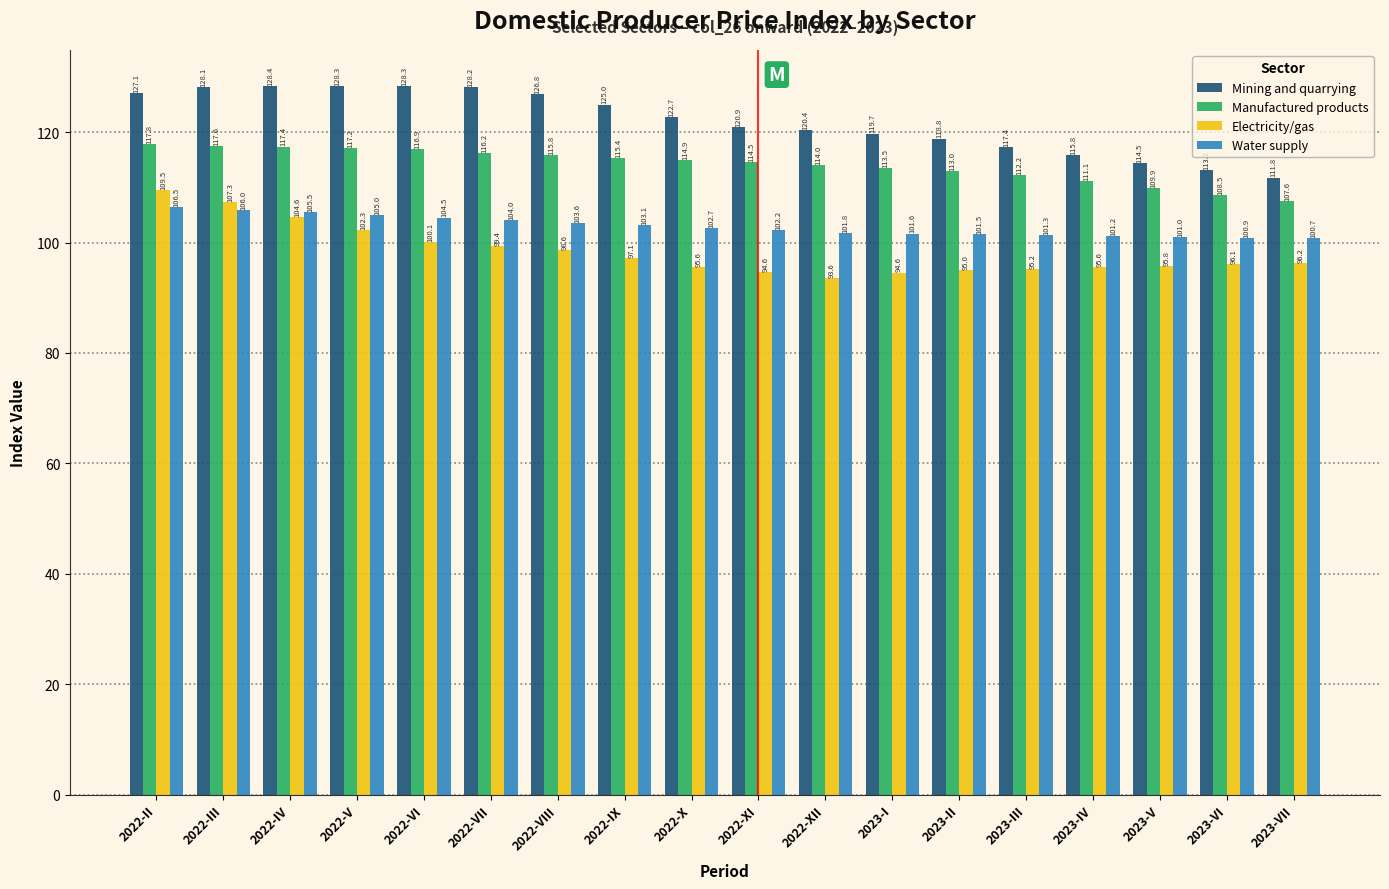

Reading right to left, extract all data points from this chart.

Mining and quarrying: 111.8	113.2	114.5	115.8	117.4	118.8	119.7	120.4	120.9	122.7	125.0	126.8	128.2	128.3	128.3	128.4	128.1	127.1
Manufactured products: 107.6	108.5	109.9	111.1	112.2	113.0	113.5	114.0	114.5	114.9	115.4	115.8	116.2	116.9	117.2	117.4	117.6	117.8
Electricity/gas: 96.2	96.1	95.8	95.6	95.2	95.0	94.6	93.6	94.6	95.6	97.1	98.6	99.4	100.1	102.3	104.6	107.3	109.5
Water supply: 100.7	100.9	101.0	101.2	101.3	101.5	101.6	101.8	102.2	102.7	103.1	103.6	104.0	104.5	105.0	105.5	106.0	106.5